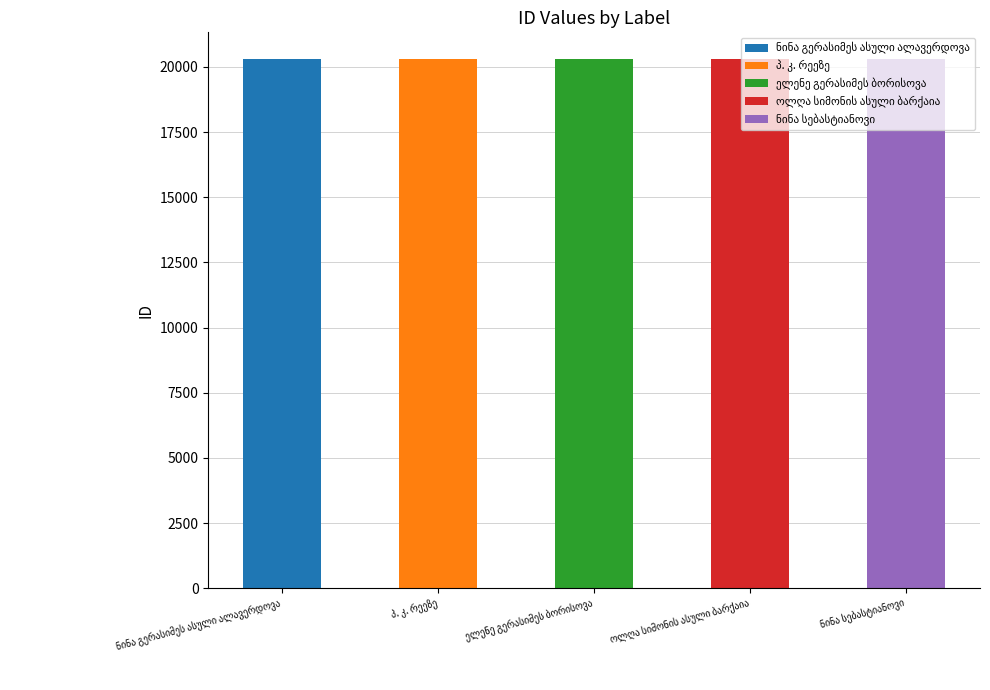

Reading right to left, extract all data points from this chart.

ნინა სებასტიანოვი=20310	ოლღა სიმონის ასული ბარქაია=20306	ელენე გერასიმეს ბორისოვა=20304	პ. კ. რეეზე=20308	ნინა გერასიმეს ასული ალავერდოვა=20307